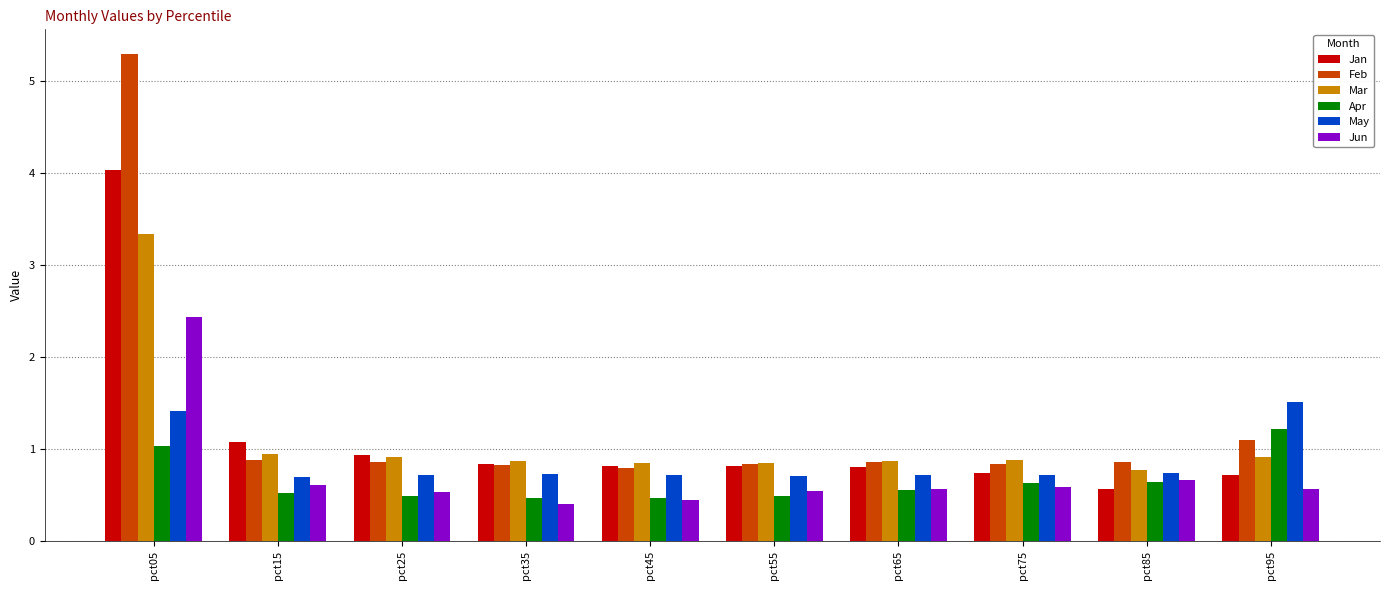

Which series has the largest total across all categories?

Feb